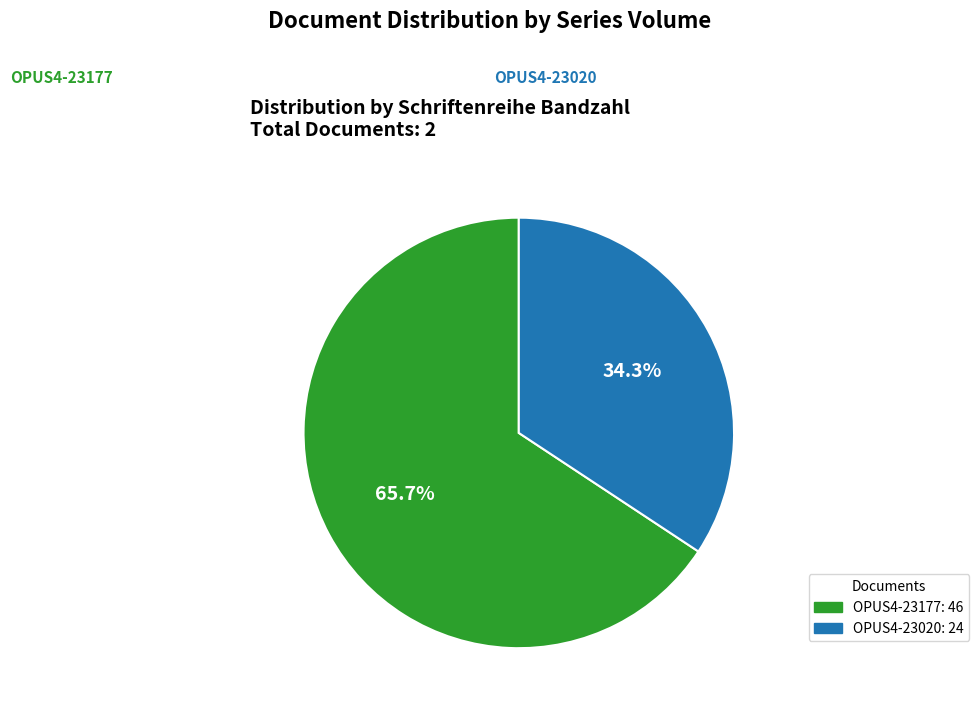

Is it true that OPUS4-23020 is 27% of the pie?

False